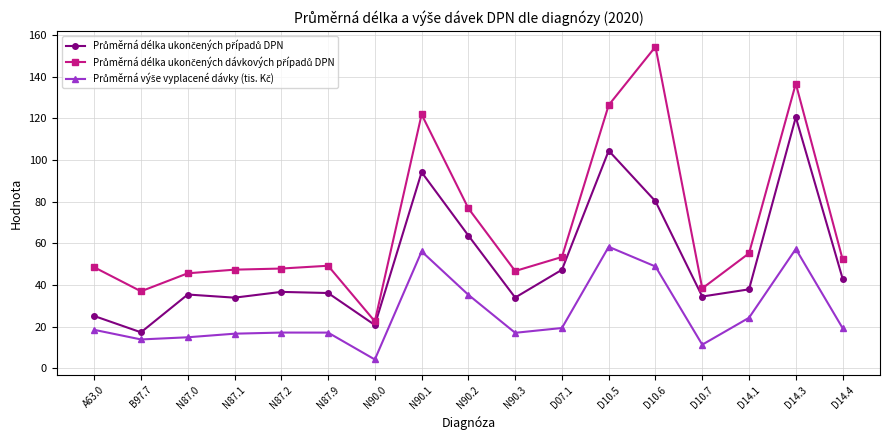

What is the label of the 15th point from the right?

N87.0